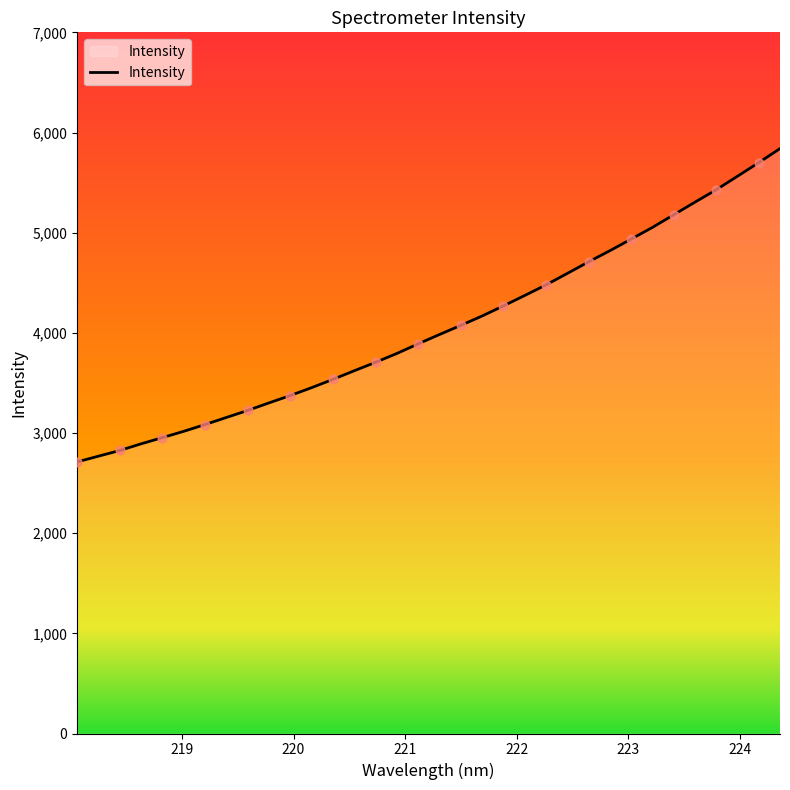

What is the maximum value shown in the chart?

5839.2